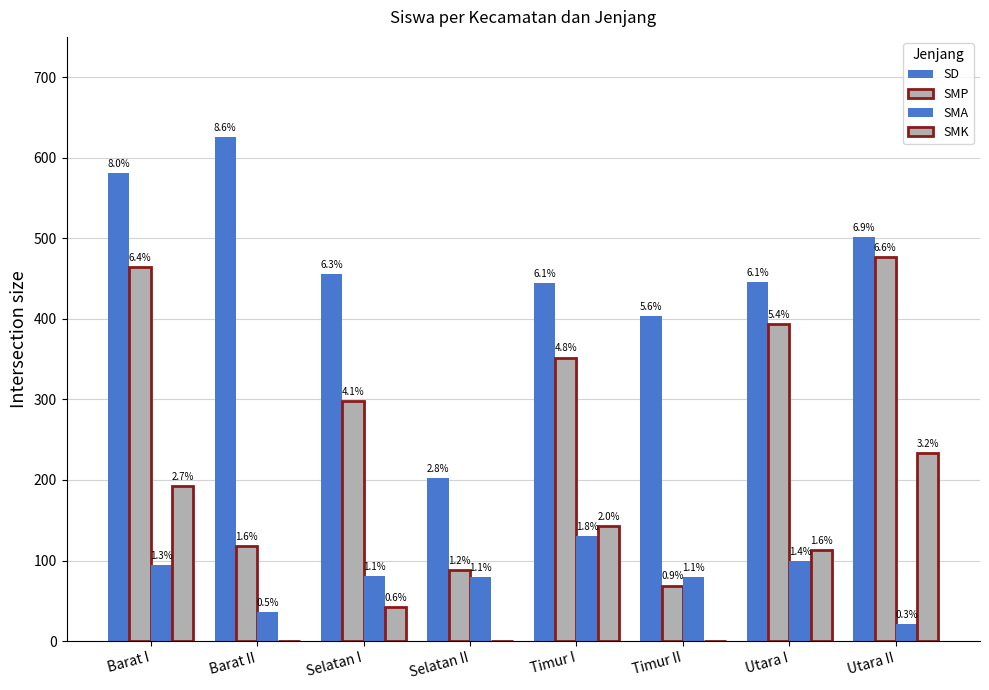

Which has a higher value, Selatan II or Barat II?

Barat II